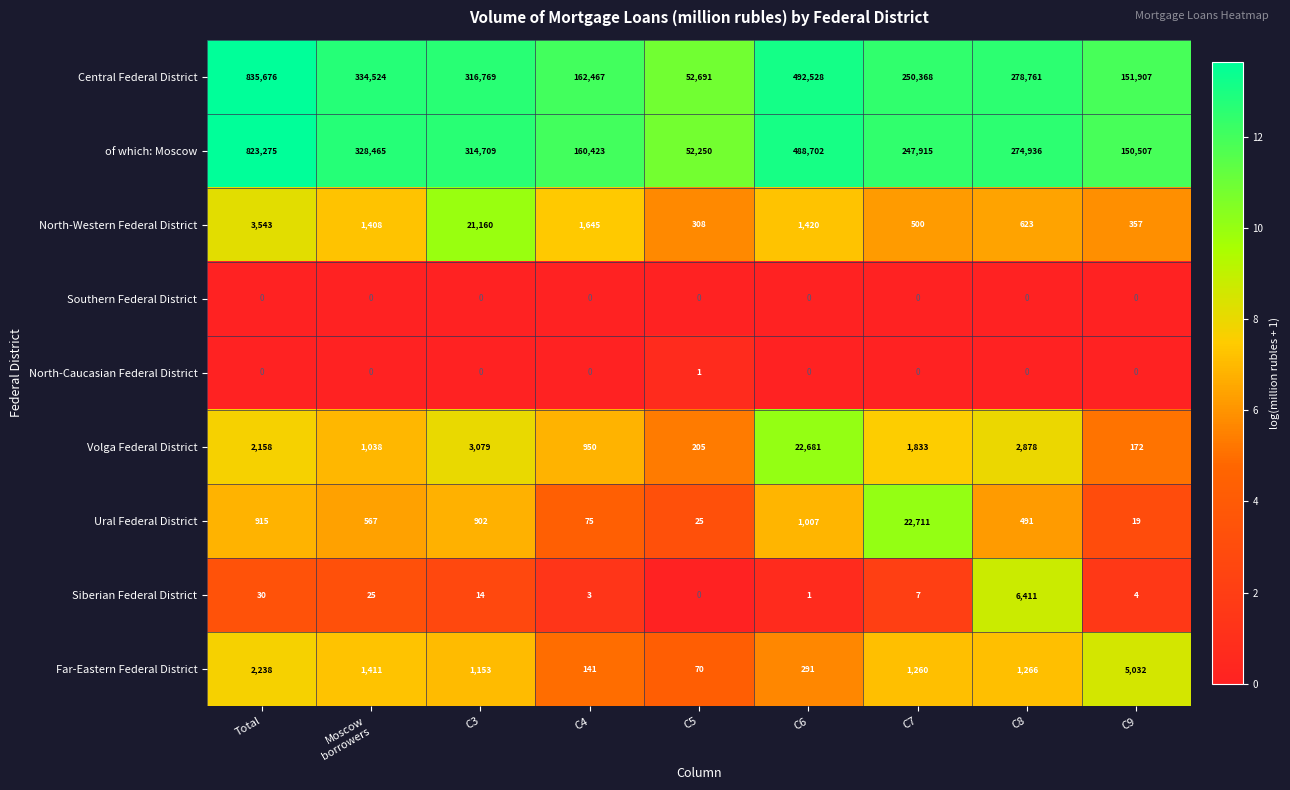

Which series has the largest total across all categories?

Central Federal District